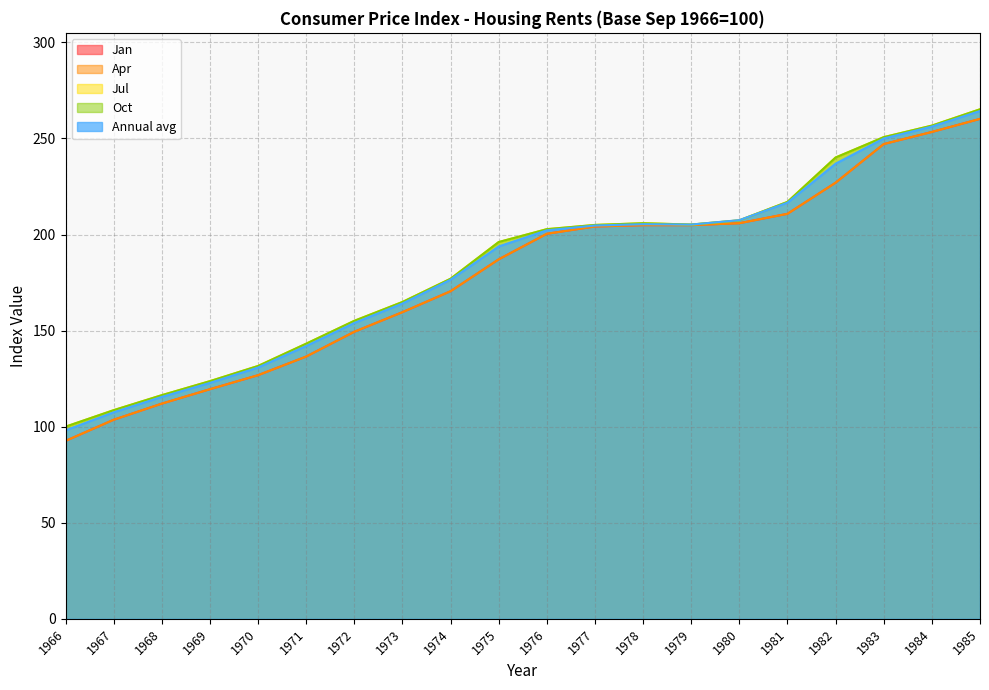

Between 1979 and 1984, which series saw the biggest shift?

Jul